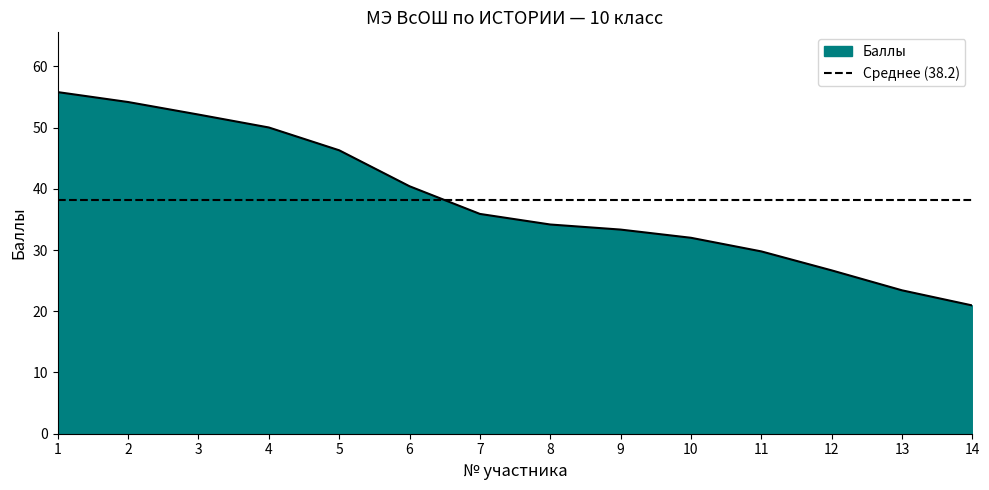

Reading right to left, what are all the values shown in this chart?

20.9	23.4	26.7	29.8	32.0	33.3	34.2	35.9	40.4	46.3	50.0	52.1	54.2	55.8